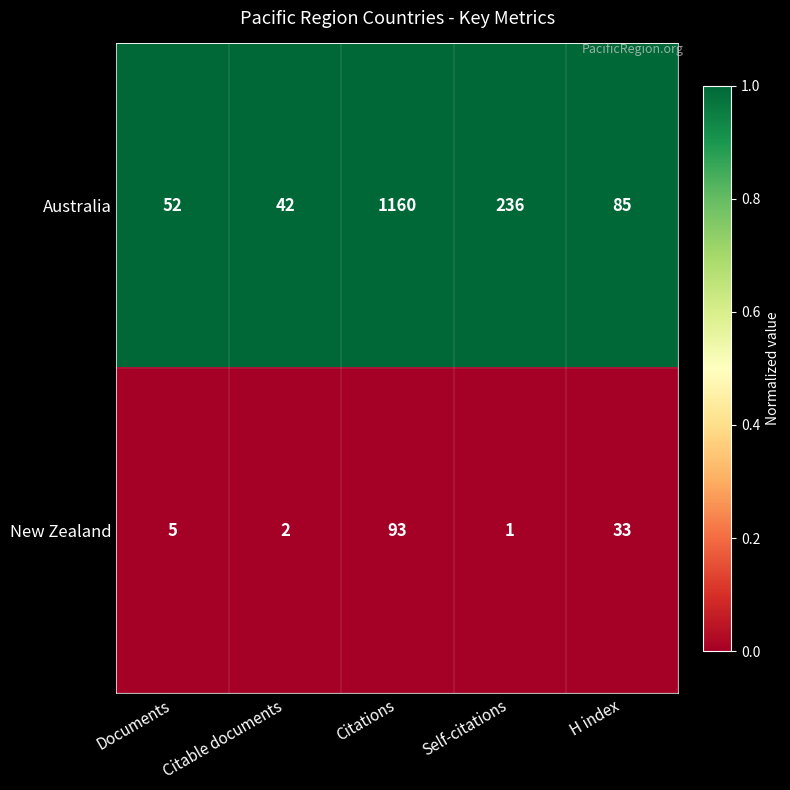

The value of Australia at Self-citations is 127. True or false?

False